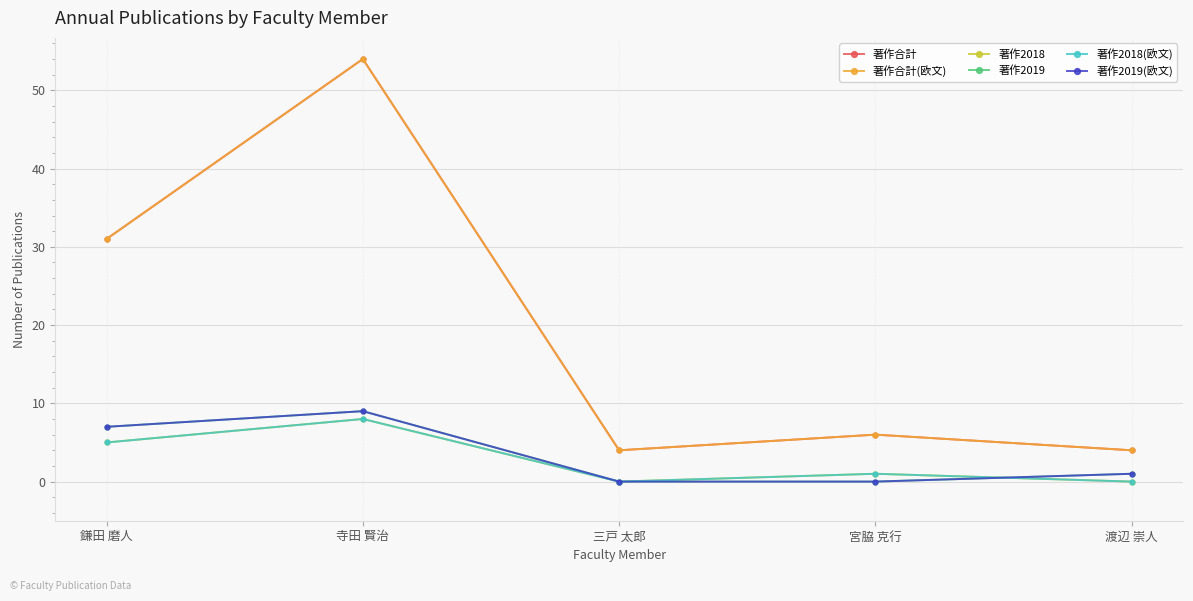

Is it true that 著作2018 equals 1 at 宮脇 克行?

True